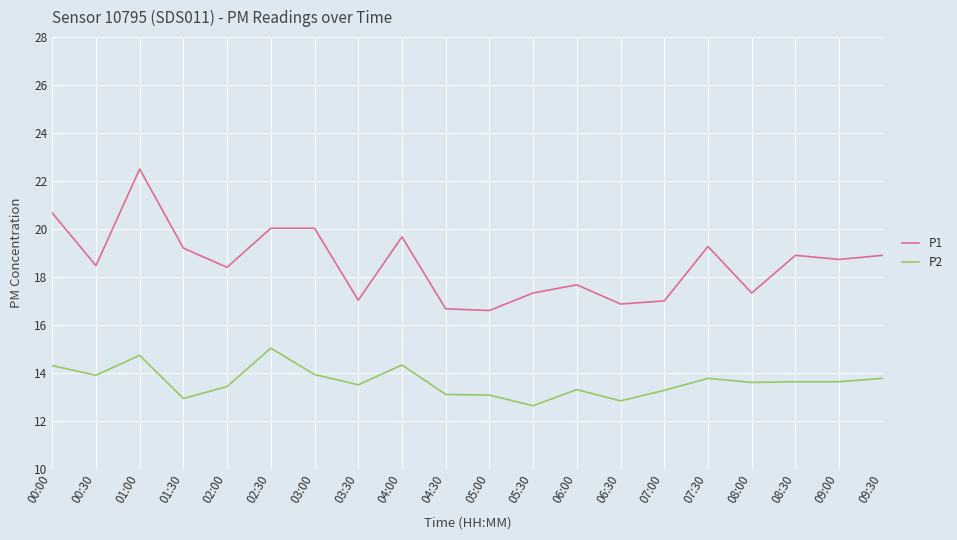

What are all the series names shown in the legend?

P1, P2